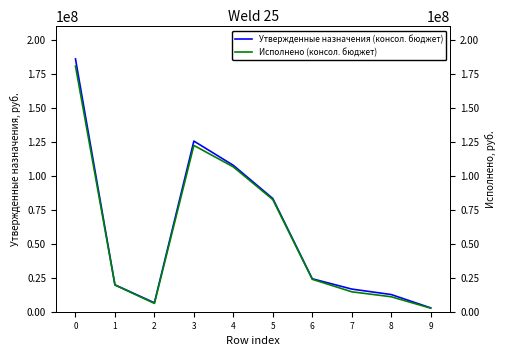

What are all the series names shown in the legend?

Утвержденные назначения (консол. бюджет), Исполнено (консол. бюджет)